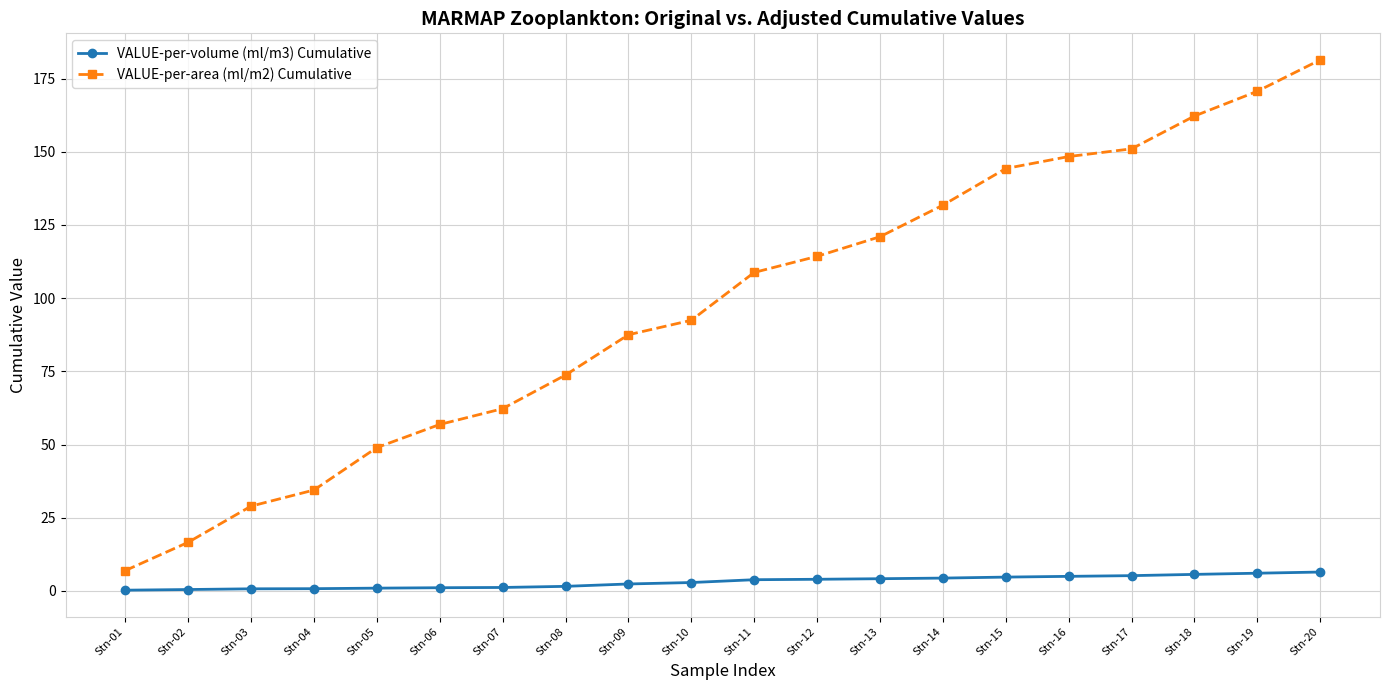

Which label corresponds to the largest value in the chart?

Stn-20